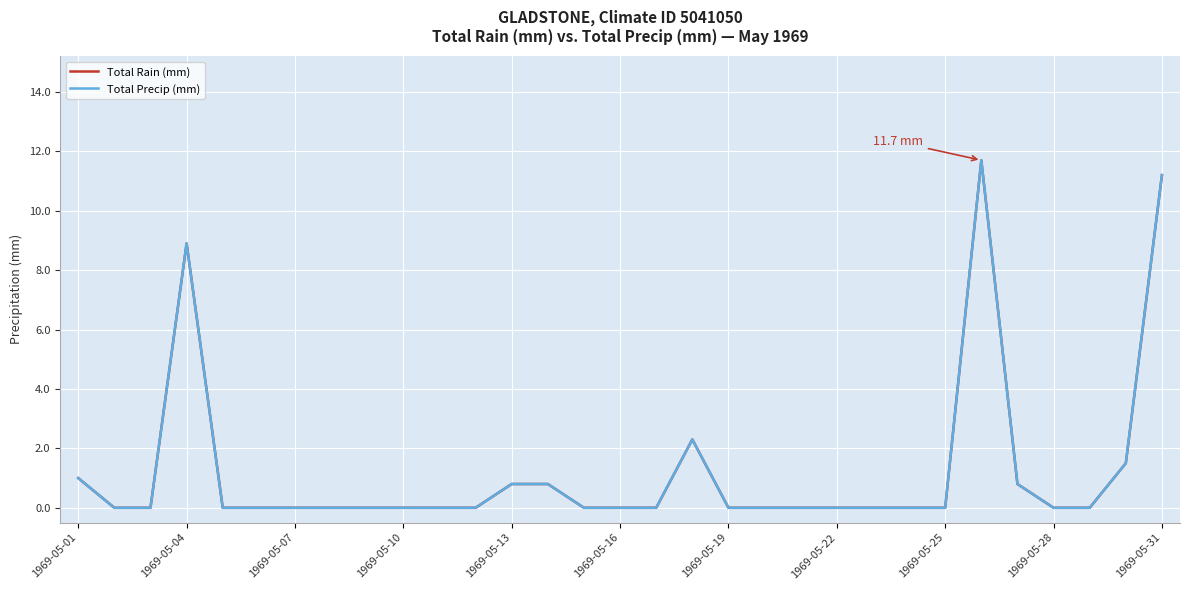

What is the greatest value displayed?

11.7